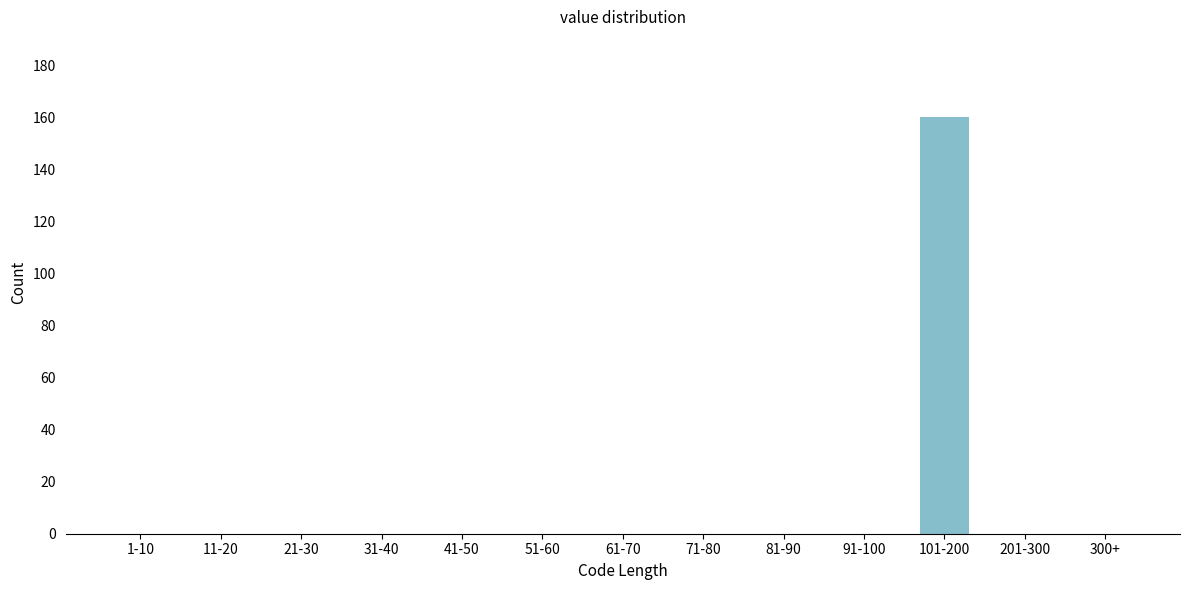

Reading left to right, transcribe all the data shown in this chart.

1-10=0	11-20=0	21-30=0	31-40=0	41-50=0	51-60=0	61-70=0	71-80=0	81-90=0	91-100=0	101-200=160	201-300=0	300+=0